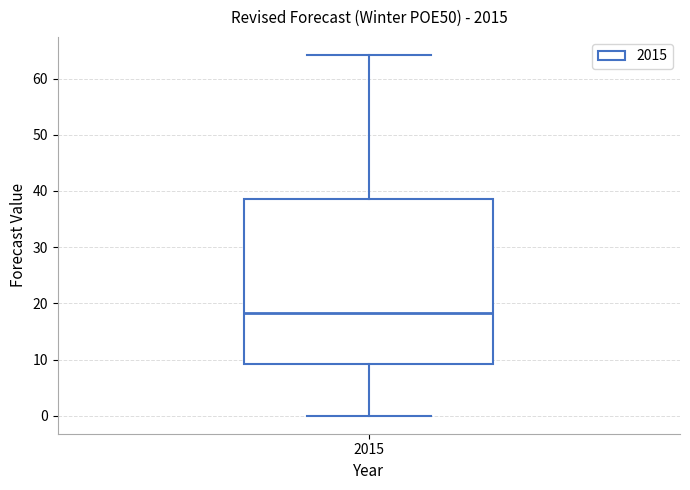

Transcribe this box plot: give where the median line is, the range the box spans, and where the two whiskers end, as read against the y-axis. The values are not printed on the chart, so give them approximately, as read against the axis.

median 18, box 9 to 39, whiskers 0 to 64